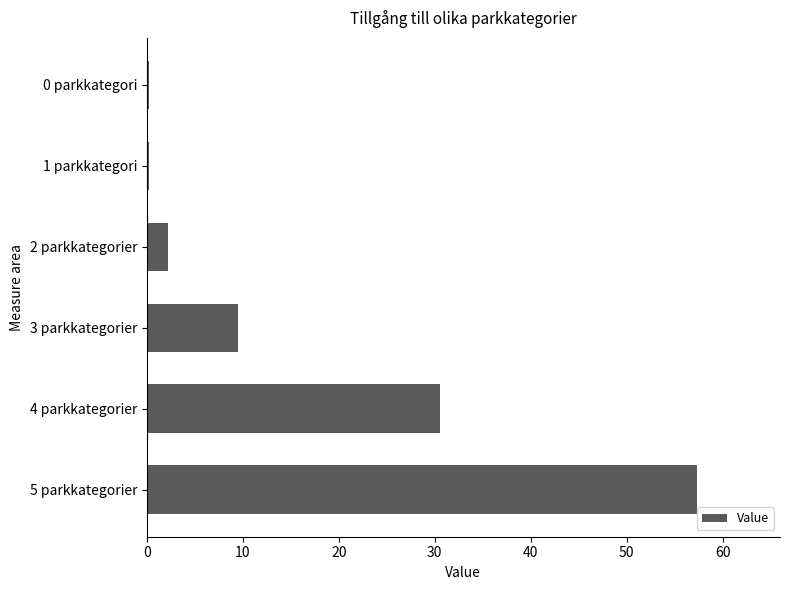

What is the sum of all values?

100.0